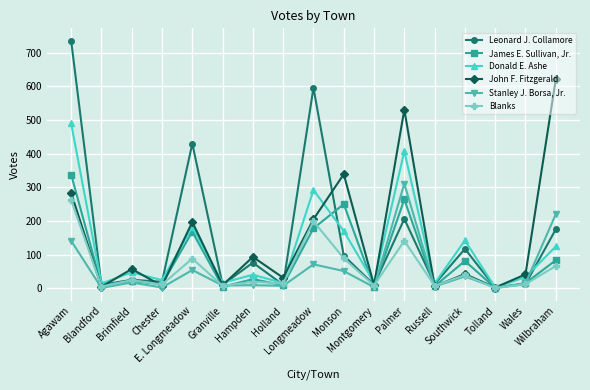

True or false: Donald E. Ashe and John F. Fitzgerald cross at least once.

True